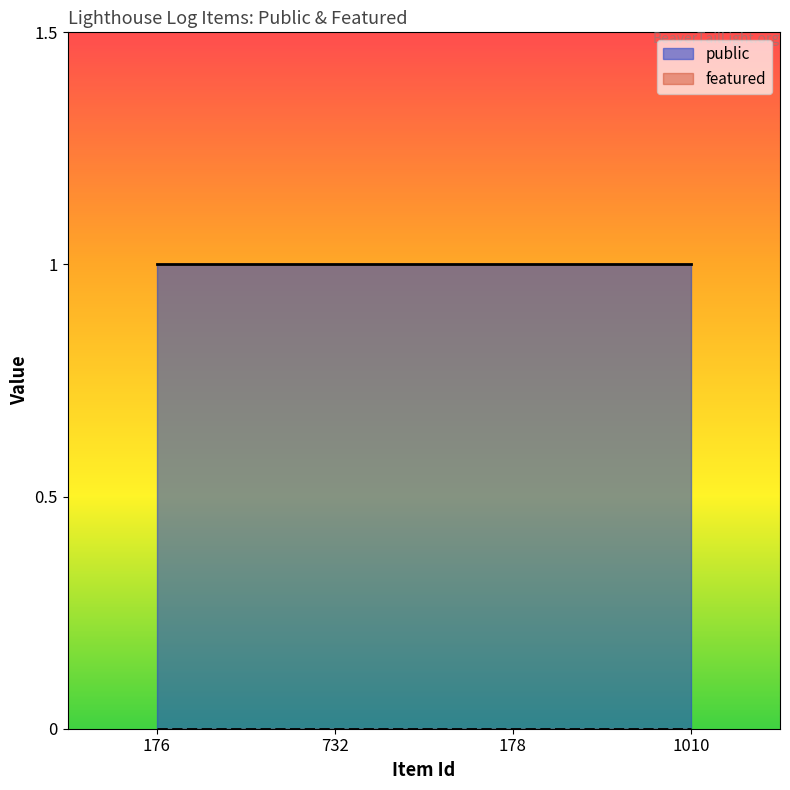

True or false: featured and public intersect in this chart.

False